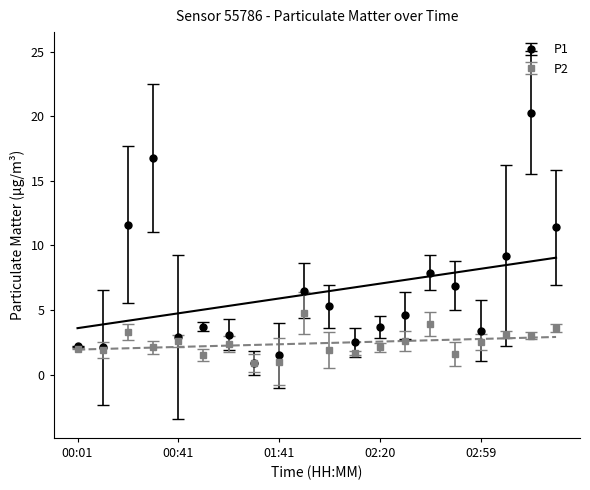

Rank the series by their average value, from lowest to highest.

P2, P1